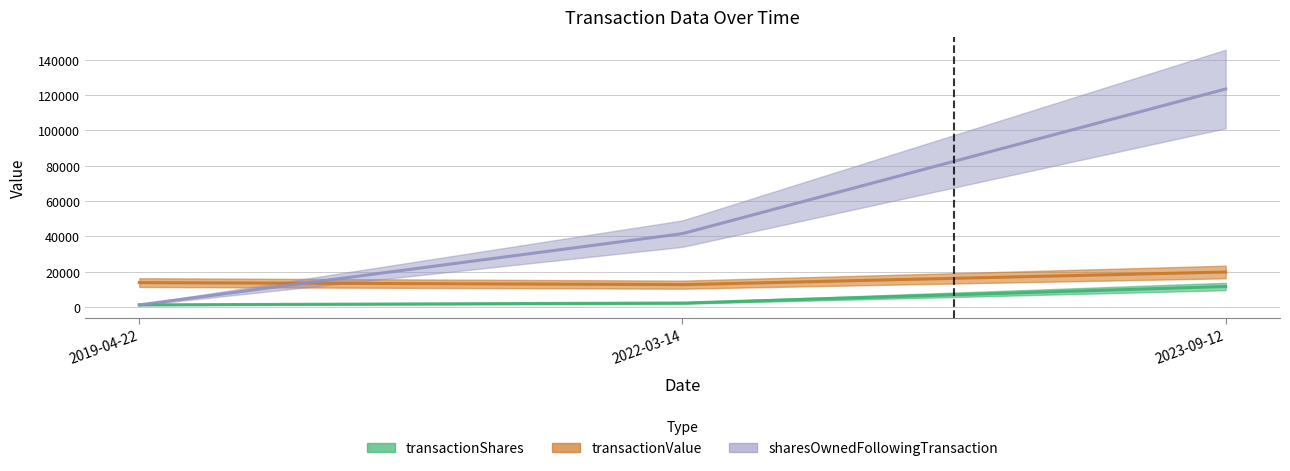

What is the label of the 3rd point from the left?

2023-09-12